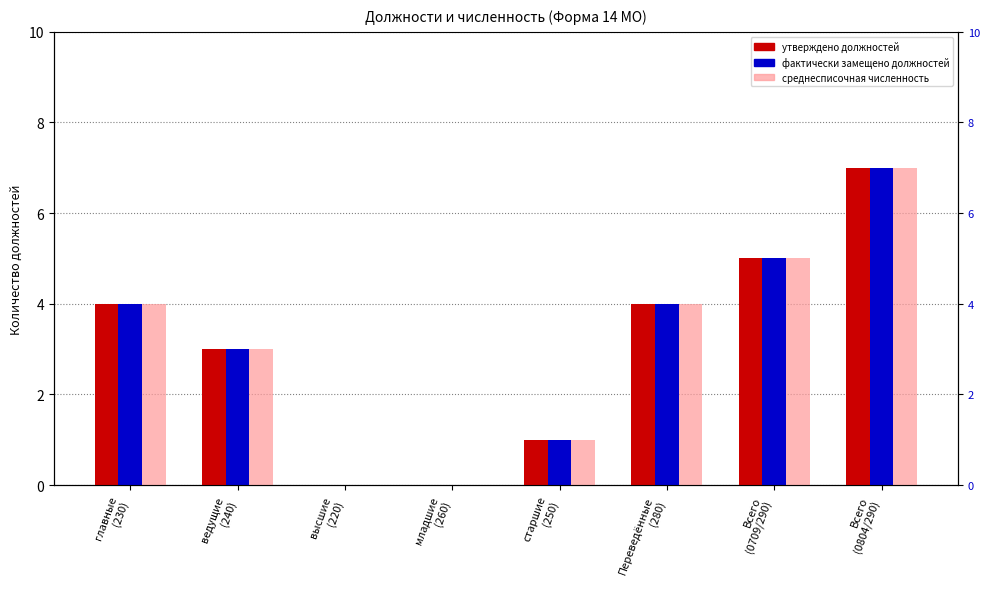

Does the chart contain stacked bars?

No